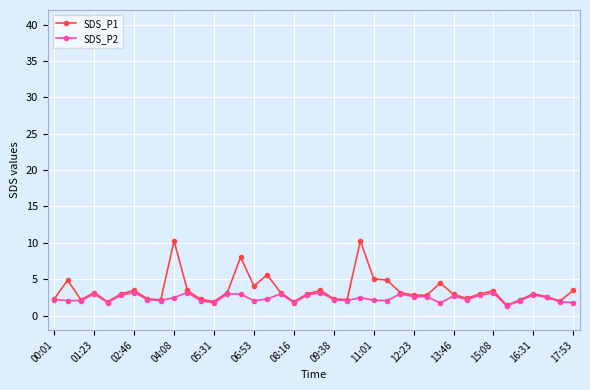

What are all the series names shown in the legend?

SDS_P1, SDS_P2